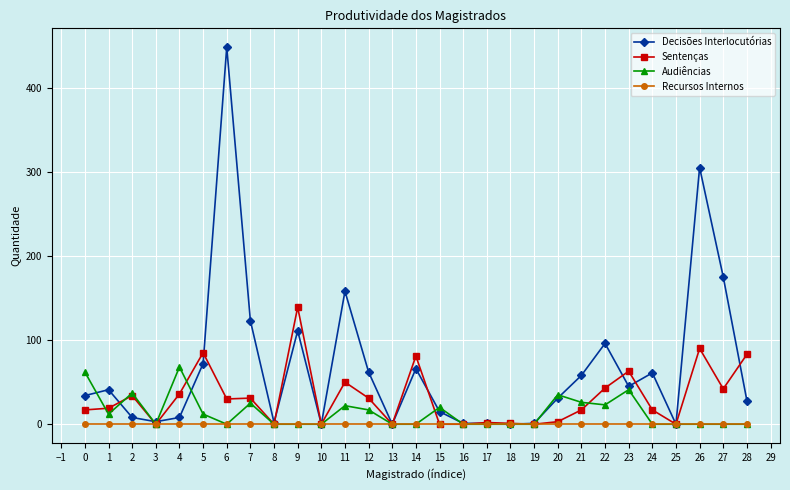

Rank the series by their average value, from highest to lowest.

Decisões Interlocutórias, Sentenças, Audiências, Recursos Internos